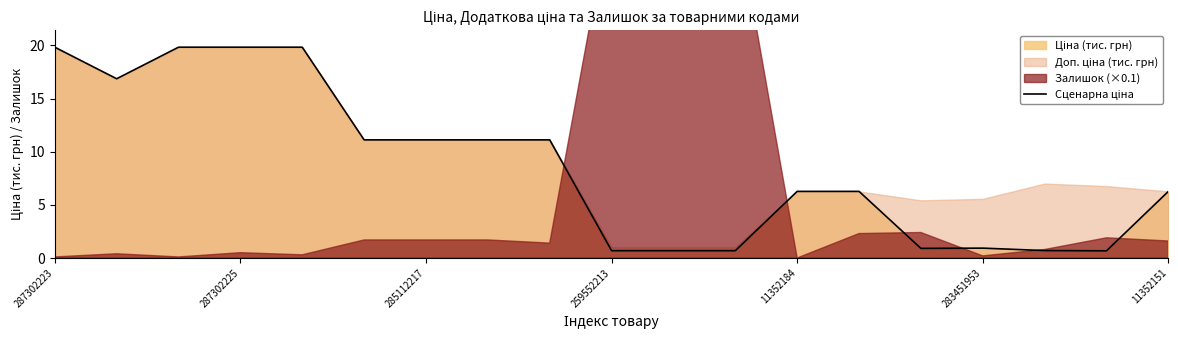

Is it true that the value at 285112217 is 3.4?

False